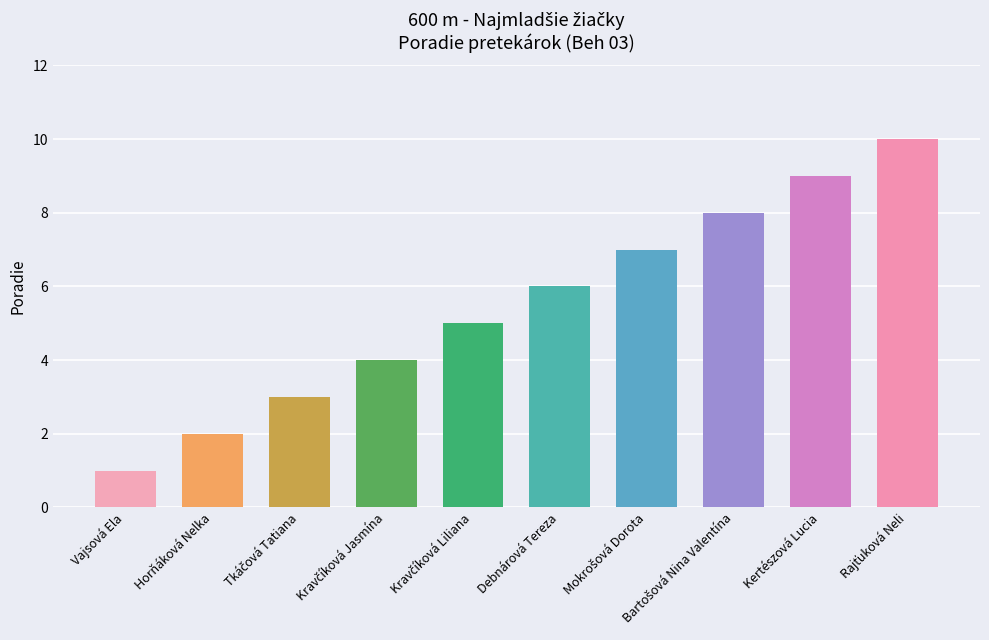

What is the average value?

6